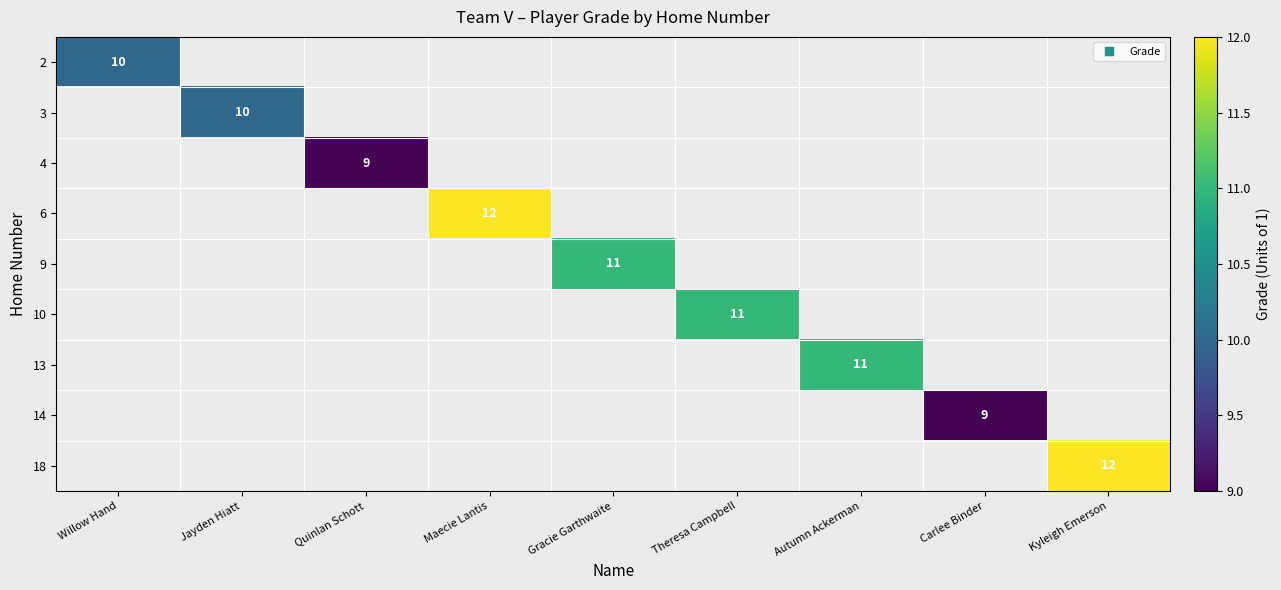

What is the maximum value shown in the chart?

12.0